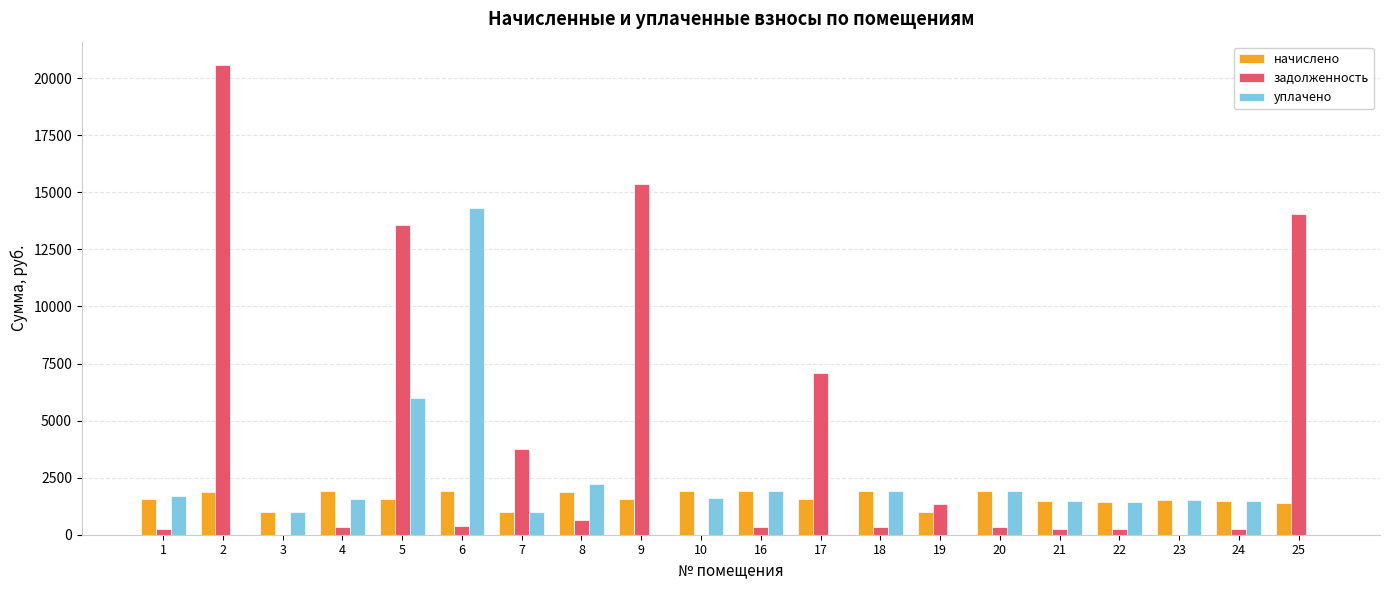

True or false: уплачено has a value of 6074.2 at 25.

False